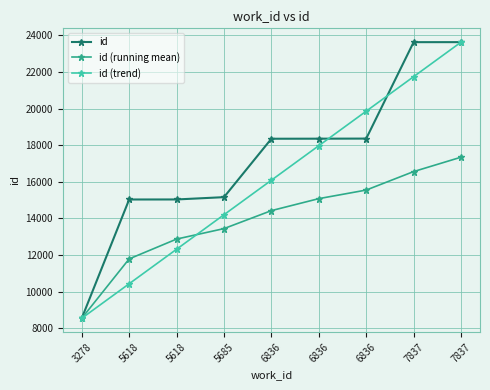

How many data points in id are less than 18353?

4